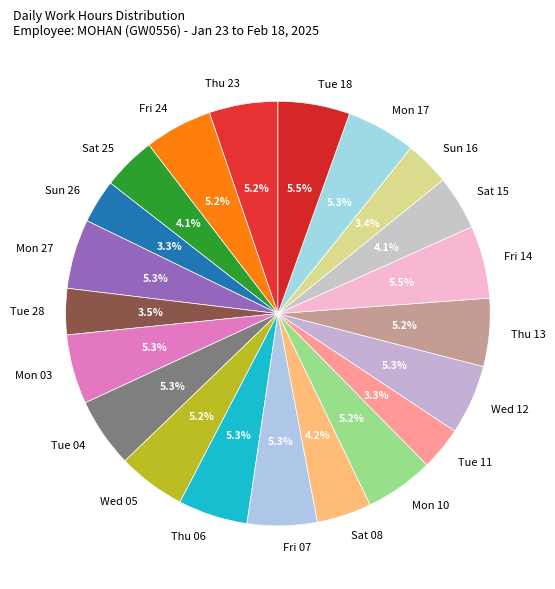

How many segments does this pie chart have?

21